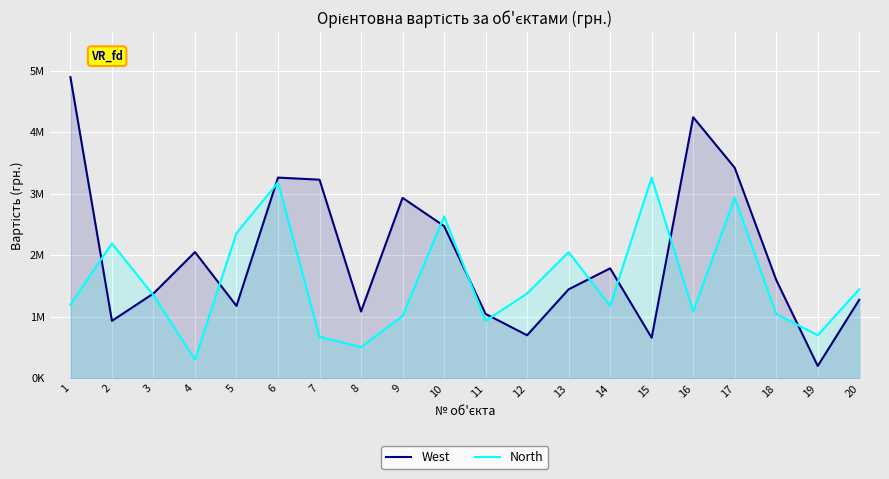

Which category has the highest value in the North series?

15